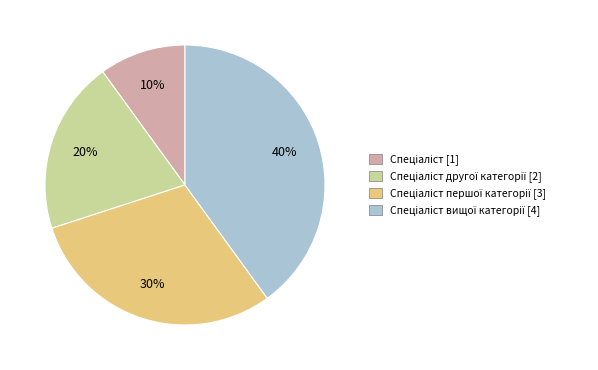

To the nearest percent, what is the average slice percentage?

25%